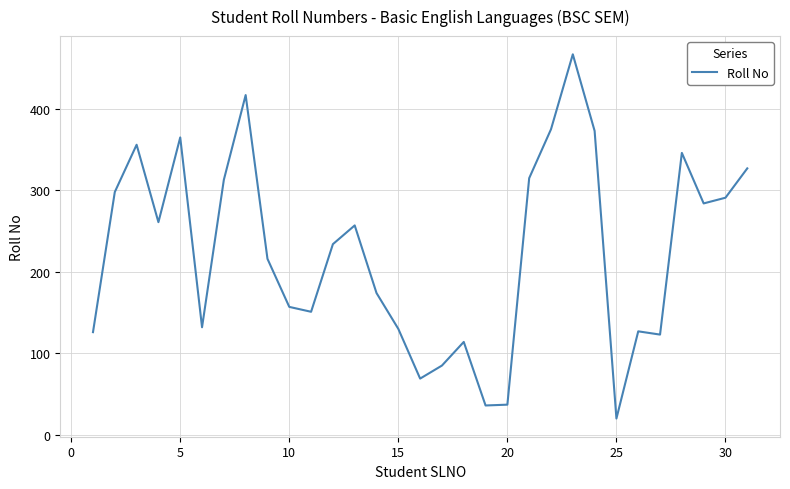

What is the greatest value displayed?

467